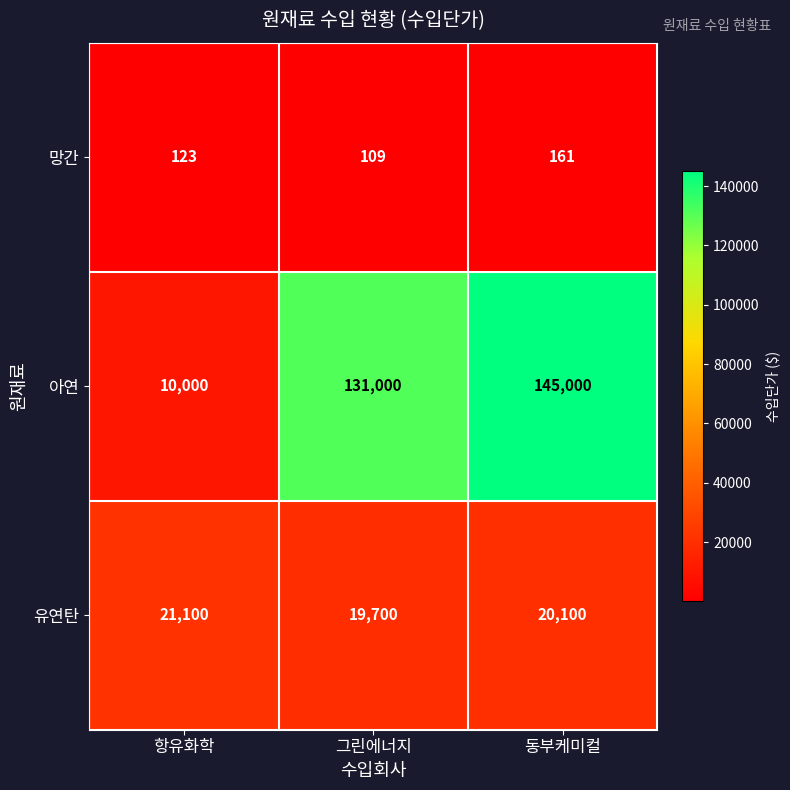

At which category does the chart reach its minimum across all series?

그린에너지